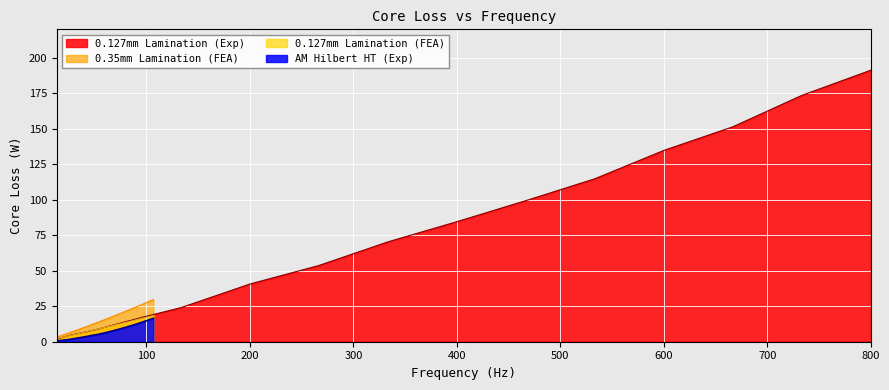

What is the maximum value for AM Hilbert HT (Exp)?

16.5